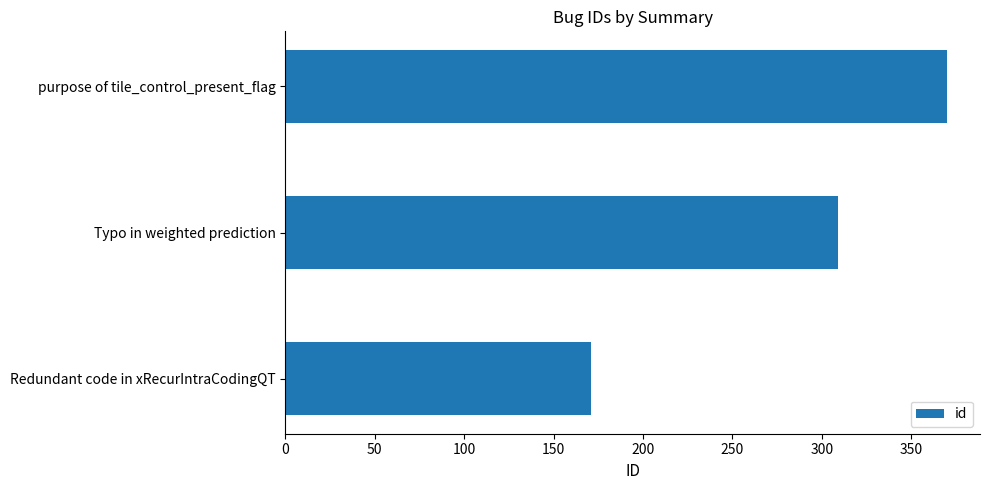

What is the greatest value displayed?

370